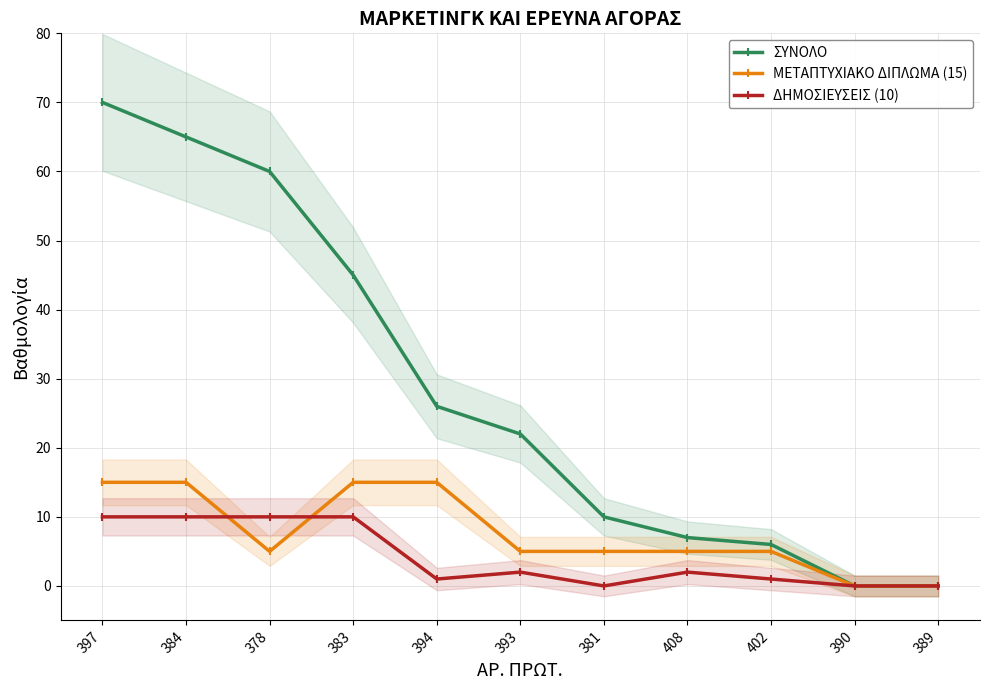

How many interior local valleys does the ΜΕΤΑΠΤΥΧΙΑΚΟ ΔΙΠΛΩΜΑ (15) series have?

1